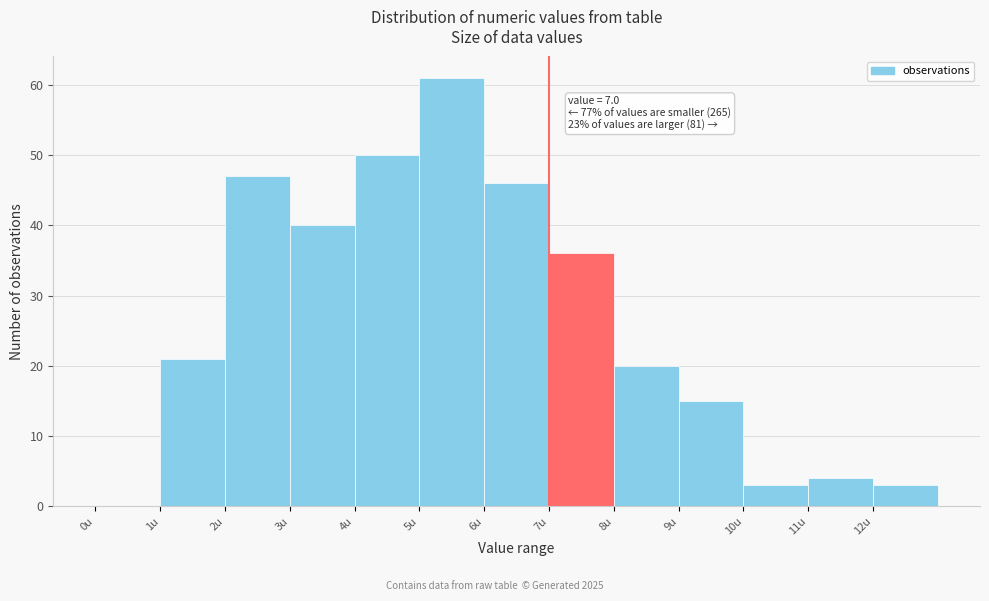

Over which range of the x-axis is the bar tallest?

5 to 6